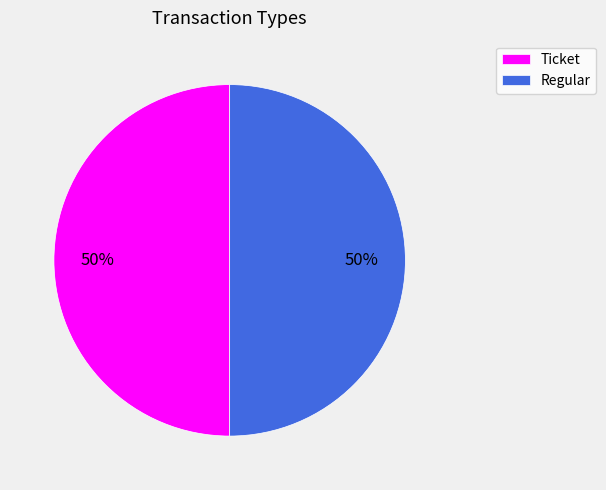

To the nearest percent, what portion does Regular represent?

50%